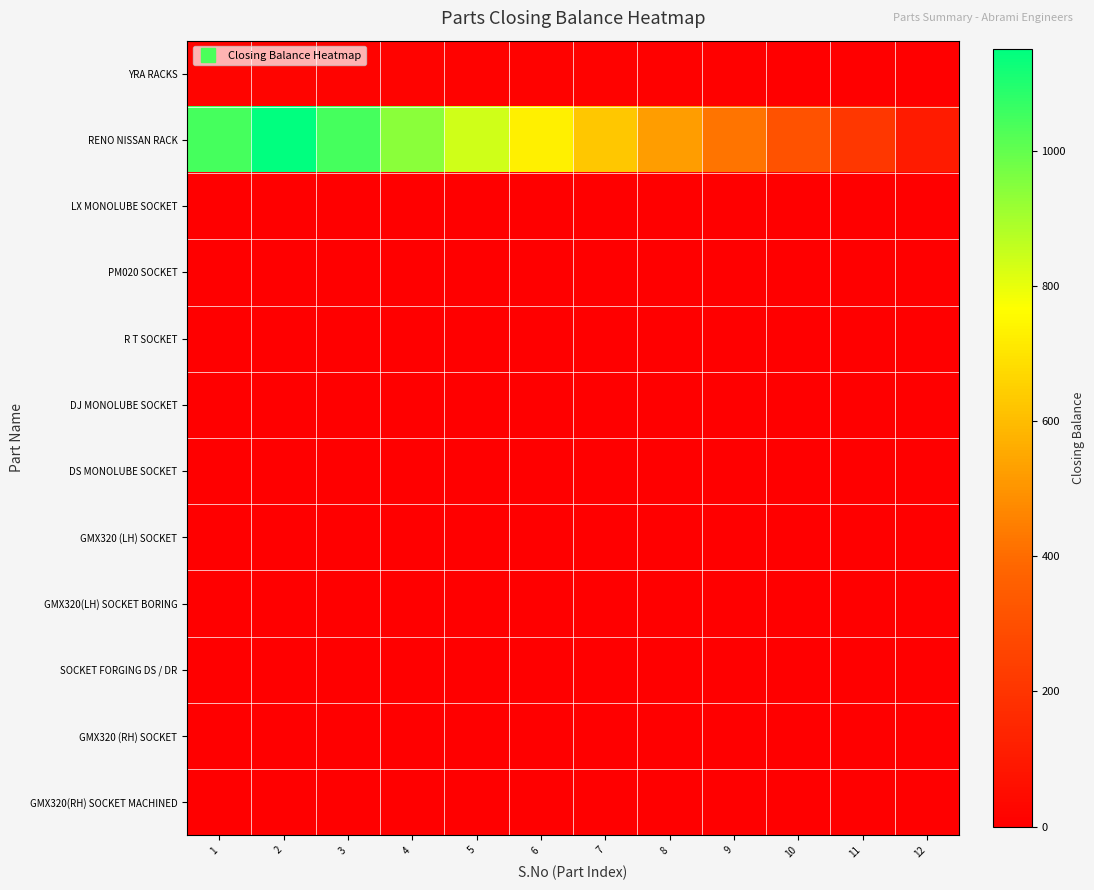

Reading left to right, list all the values displayed in this chart.

YRA RACKS: 1=20.0	2=18.2	3=16.4	4=14.5	5=12.7	6=10.9	7=9.1	8=7.3	9=5.5	10=3.6	11=1.8	12=0.0
RENO NISSAN RACK: 1=1045.5	2=1150.0	3=1045.5	4=940.9	5=836.4	6=731.8	7=627.3	8=522.7	9=418.2	10=313.6	11=209.1	12=104.5
LX MONOLUBE SOCKET: 1=0.0	2=0.0	3=0.0	4=0.0	5=0.0	6=0.0	7=0.0	8=0.0	9=0.0	10=0.0	11=0.0	12=0.0
PM020 SOCKET: 1=0.0	2=0.0	3=0.0	4=0.0	5=0.0	6=0.0	7=0.0	8=0.0	9=0.0	10=0.0	11=0.0	12=0.0
R T SOCKET: 1=0.0	2=0.0	3=0.0	4=0.0	5=0.0	6=0.0	7=0.0	8=0.0	9=0.0	10=0.0	11=0.0	12=0.0
DJ MONOLUBE SOCKET: 1=0.0	2=0.0	3=0.0	4=0.0	5=0.0	6=0.0	7=0.0	8=0.0	9=0.0	10=0.0	11=0.0	12=0.0
DS MONOLUBE SOCKET: 1=0.0	2=0.0	3=0.0	4=0.0	5=0.0	6=0.0	7=0.0	8=0.0	9=0.0	10=0.0	11=0.0	12=0.0
GMX320 (LH) SOCKET: 1=0.0	2=0.0	3=0.0	4=0.0	5=0.0	6=0.0	7=0.0	8=0.0	9=0.0	10=0.0	11=0.0	12=0.0
GMX320(LH) SOCKET BORING: 1=0.0	2=0.0	3=0.0	4=0.0	5=0.0	6=0.0	7=0.0	8=0.0	9=0.0	10=0.0	11=0.0	12=0.0
SOCKET FORGING DS / DR: 1=0.0	2=0.0	3=0.0	4=0.0	5=0.0	6=0.0	7=0.0	8=0.0	9=0.0	10=0.0	11=0.0	12=0.0
GMX320 (RH) SOCKET: 1=0.0	2=0.0	3=0.0	4=0.0	5=0.0	6=0.0	7=0.0	8=0.0	9=0.0	10=0.0	11=0.0	12=0.0
GMX320(RH) SOCKET MACHINED: 1=0.0	2=0.0	3=0.0	4=0.0	5=0.0	6=0.0	7=0.0	8=0.0	9=0.0	10=0.0	11=0.0	12=0.0